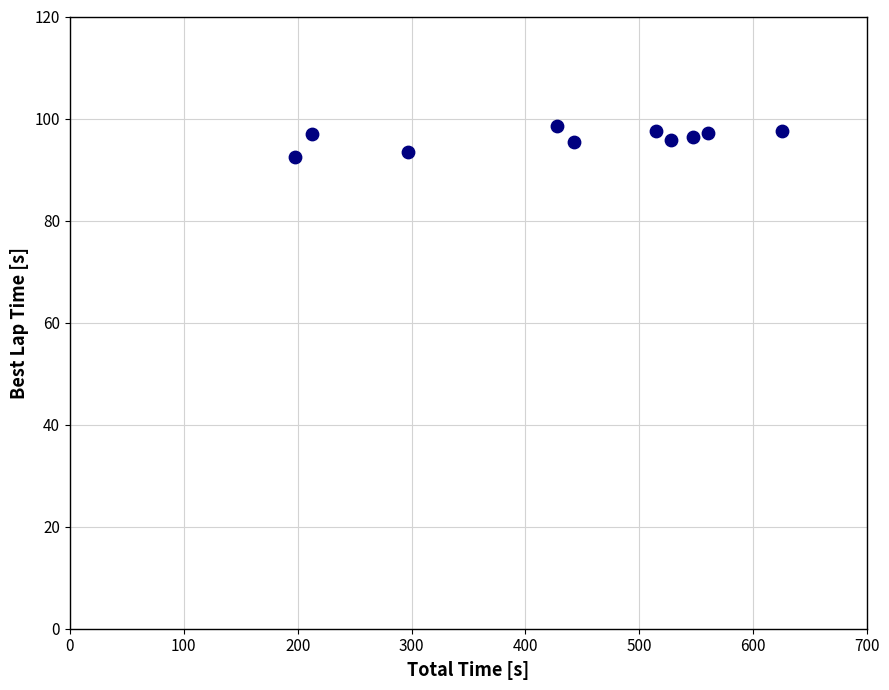

What is the average Y value?

96.1